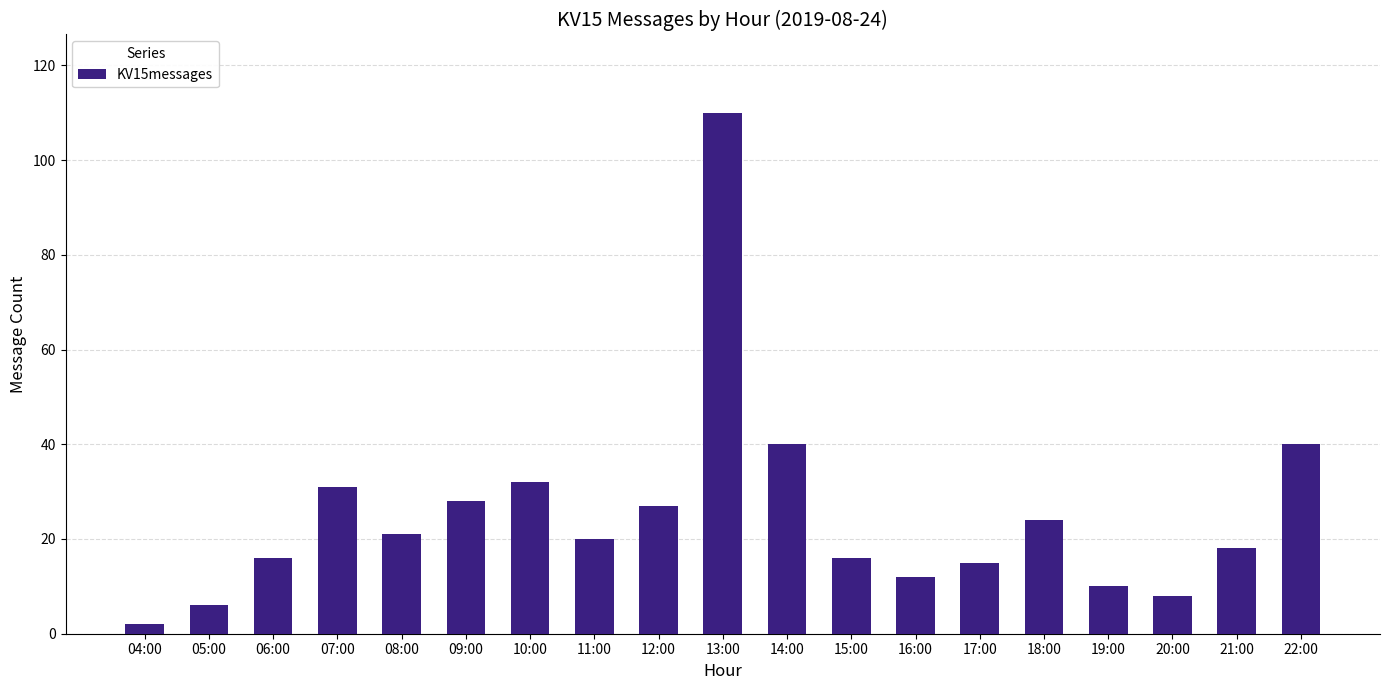

Are the bars grouped side by side (vs. stacked)?

No